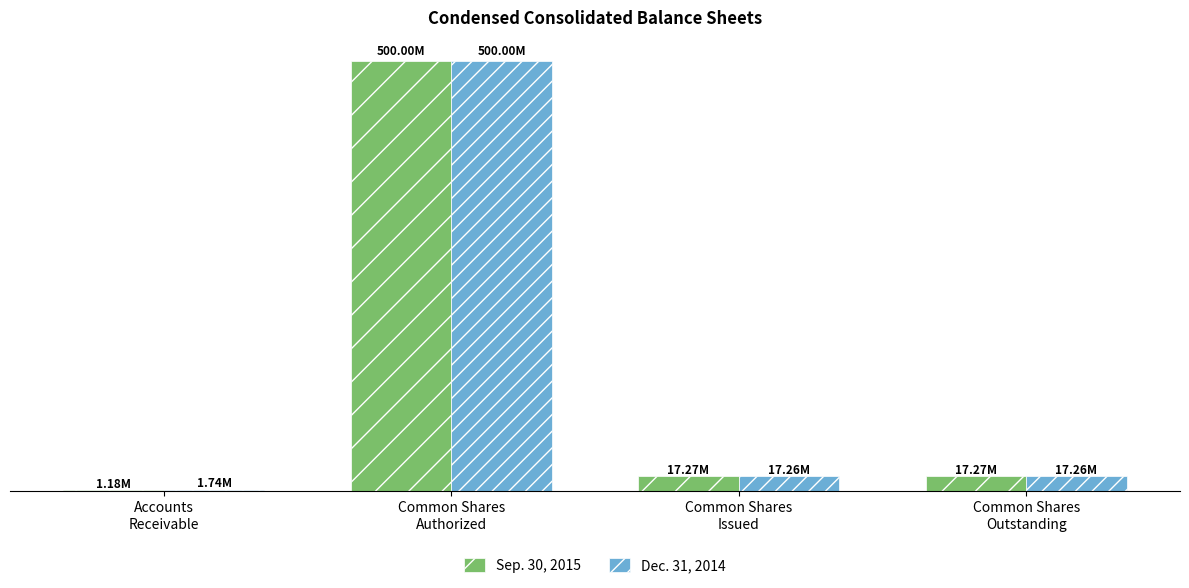

What are all the series names shown in the legend?

Sep. 30, 2015, Dec. 31, 2014